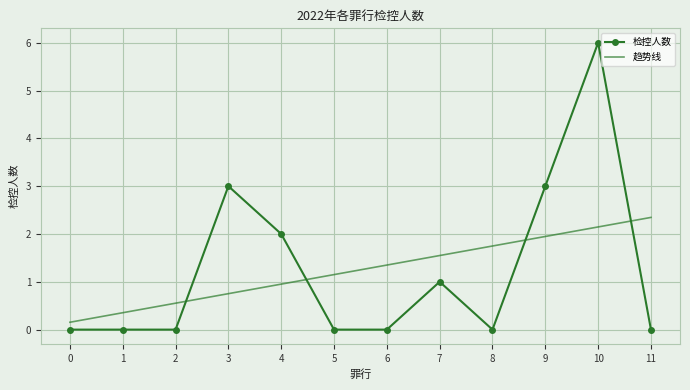

What is the difference between the maximum and minimum values in the 检控人数 series?

6.0